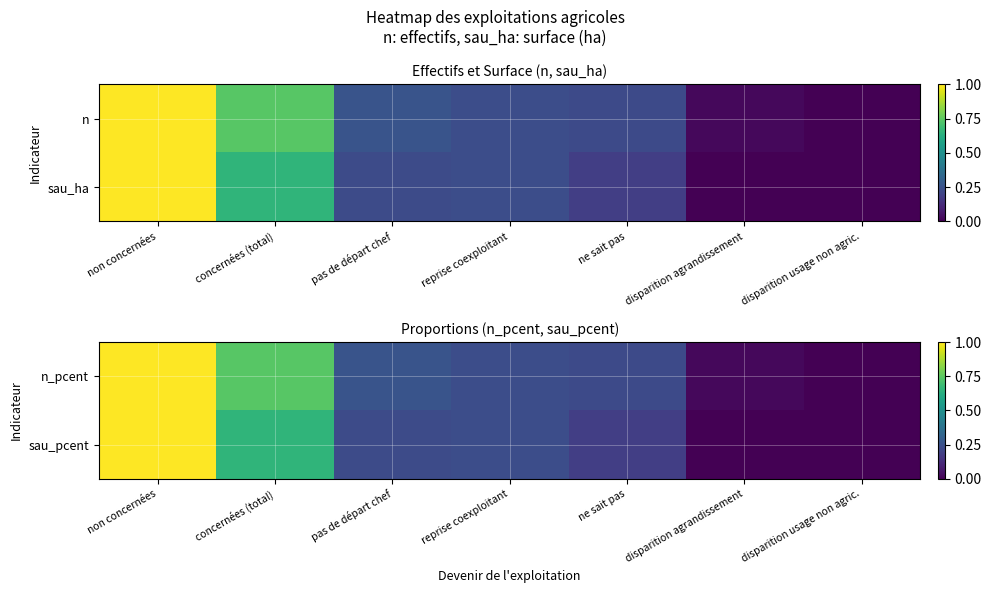

What is the maximum value shown in the chart?

1.0